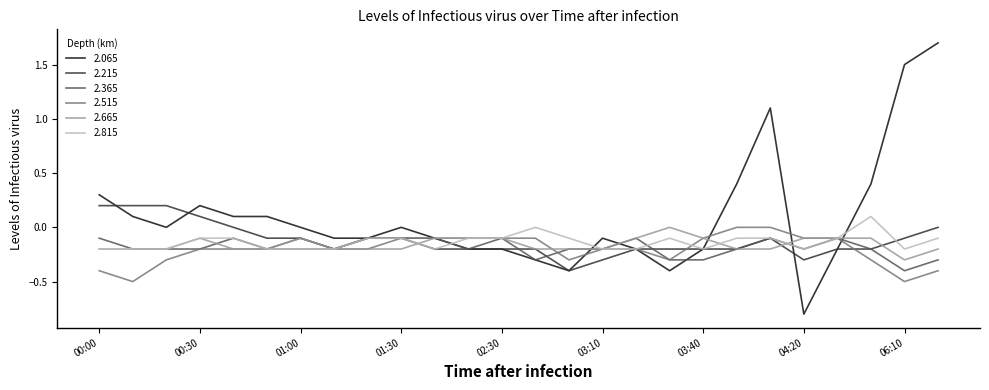

What is the lowest value of the 2.665 series?

-0.3